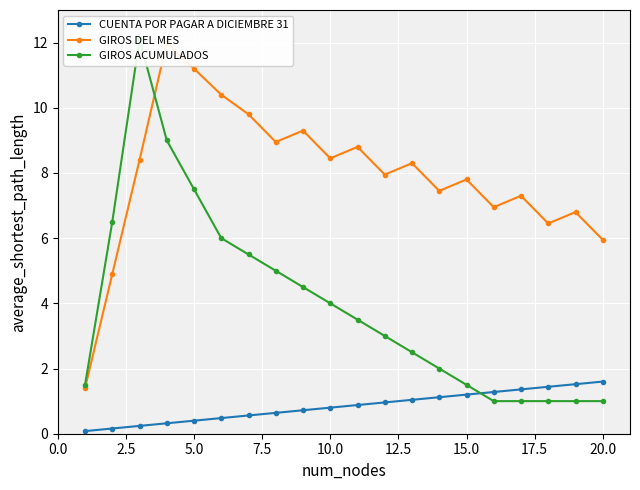

What is the maximum value for CUENTA POR PAGAR A DICIEMBRE 31?

1.6